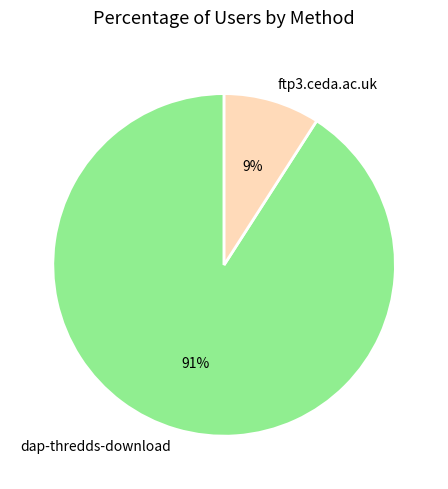

How many segments does this pie chart have?

2